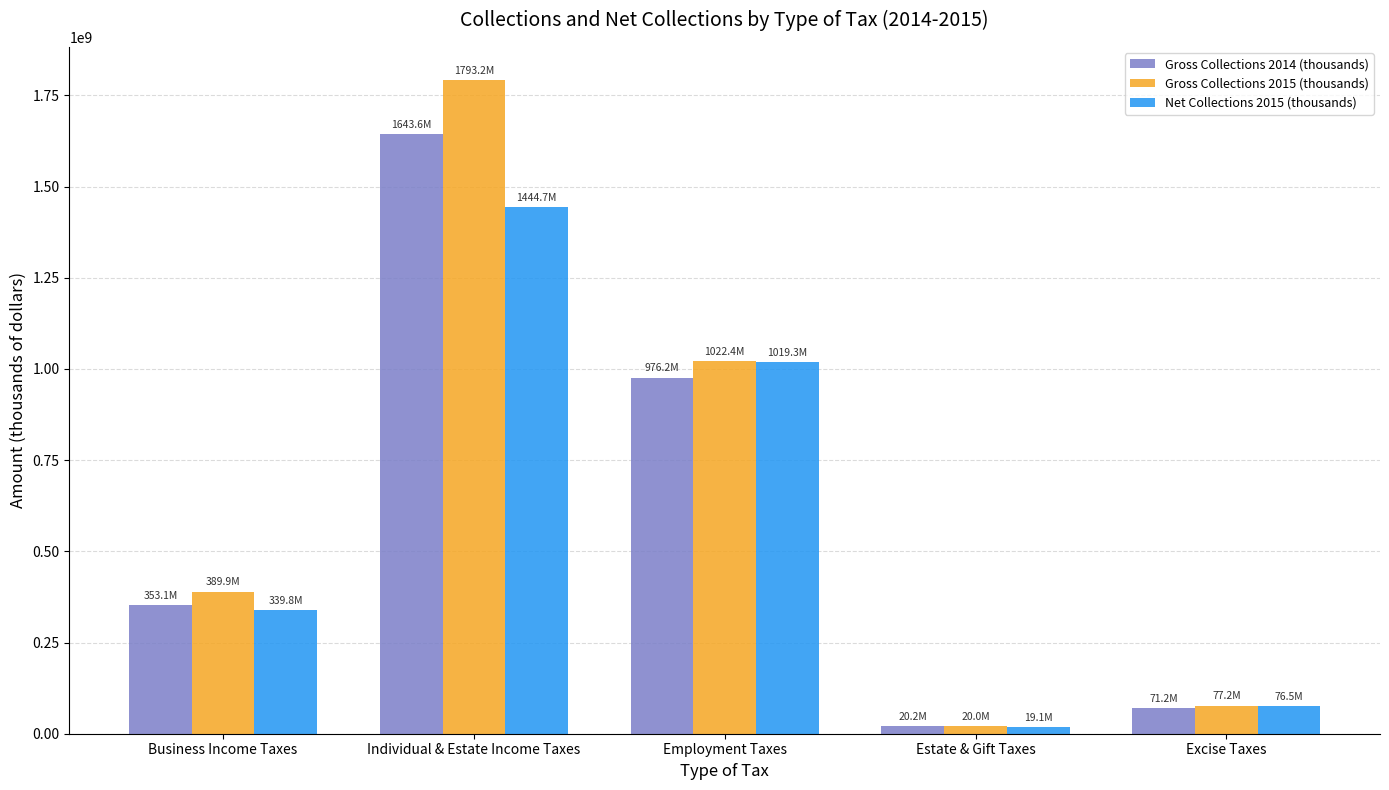

How many series are shown in this chart?

3